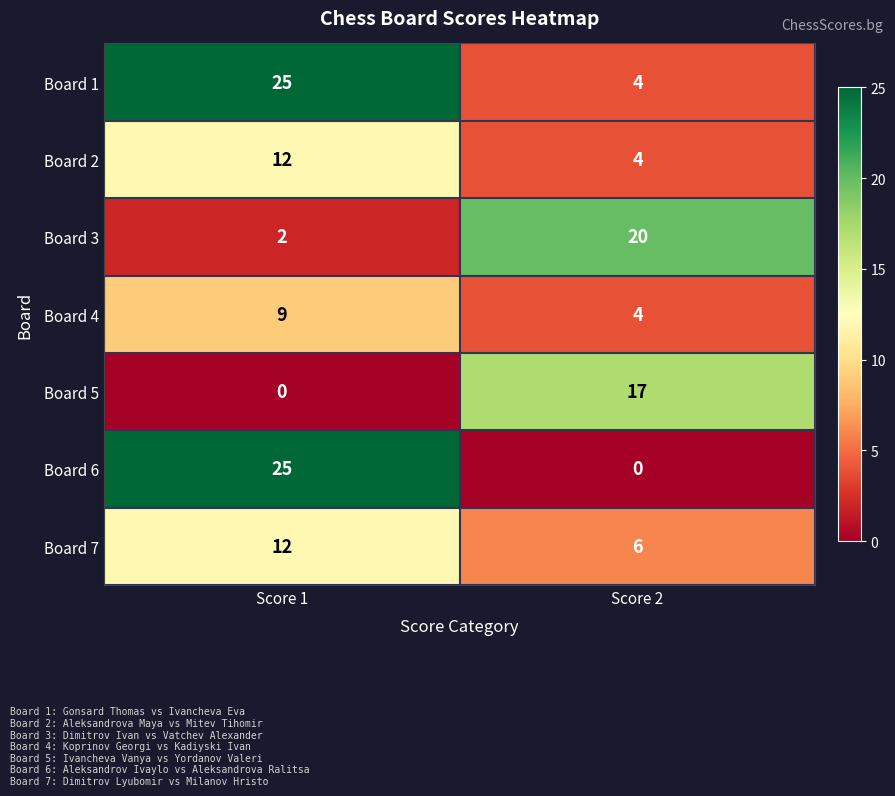

At which category does the chart reach its peak across all series?

Score 1